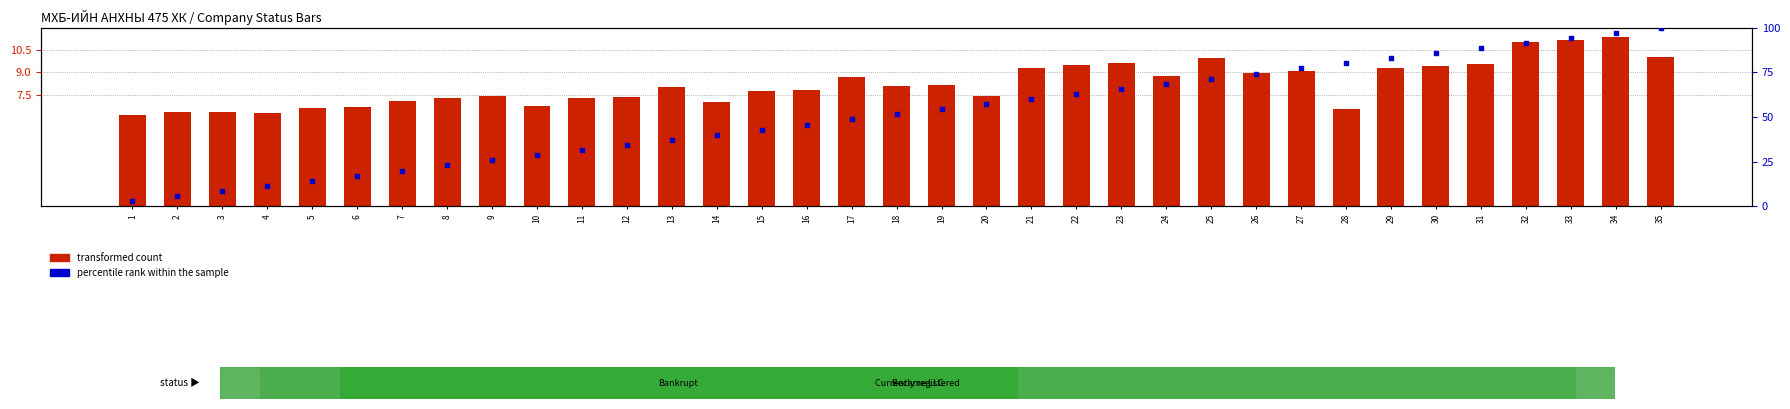

Is the value of percentile rank within the sample at 7 greater than the value of transformed count at 9?

Yes